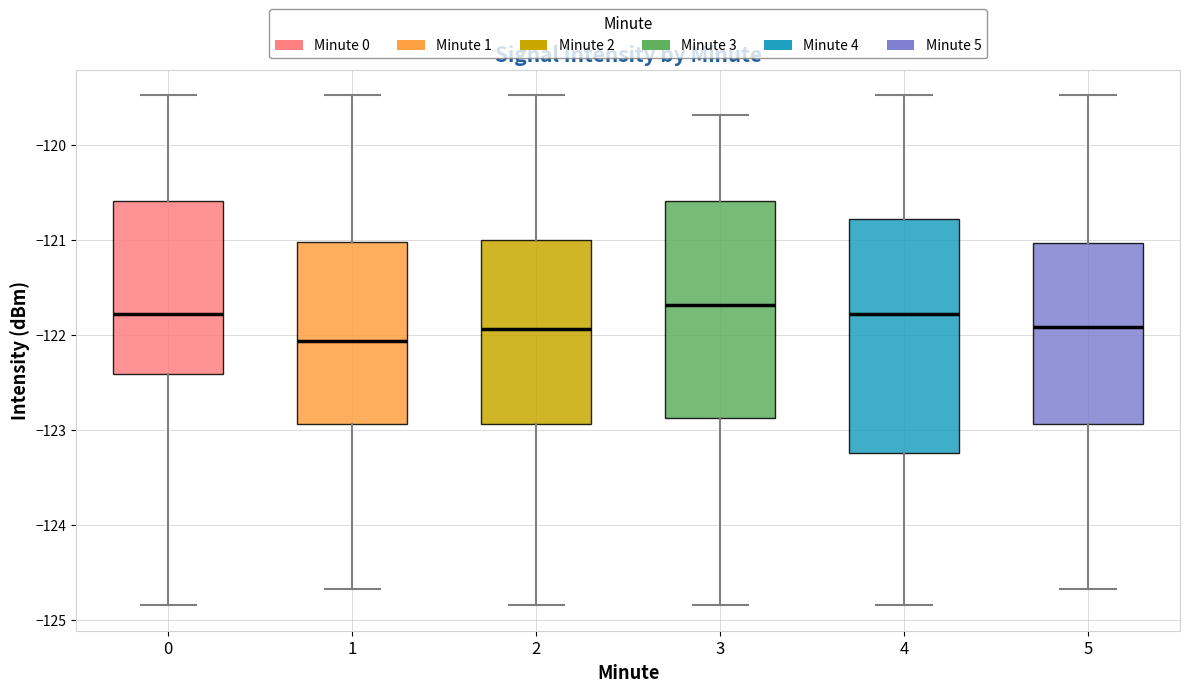

Reading left to right, transcribe this box plot: for each box, give where its median line is, the range the box spans, and where its two whiskers end, as read against the y-axis. The values are not printed on the chart, so give them approximately, as read against the axis.

0: median -121.8, box -122.4 to -120.6, whiskers -124.8 to -119.5
1: median -122.1, box -122.9 to -121.0, whiskers -124.7 to -119.5
2: median -121.9, box -122.9 to -121.0, whiskers -124.8 to -119.5
3: median -121.7, box -122.9 to -120.6, whiskers -124.8 to -119.7
4: median -121.8, box -123.2 to -120.8, whiskers -124.8 to -119.5
5: median -121.9, box -122.9 to -121.0, whiskers -124.7 to -119.5